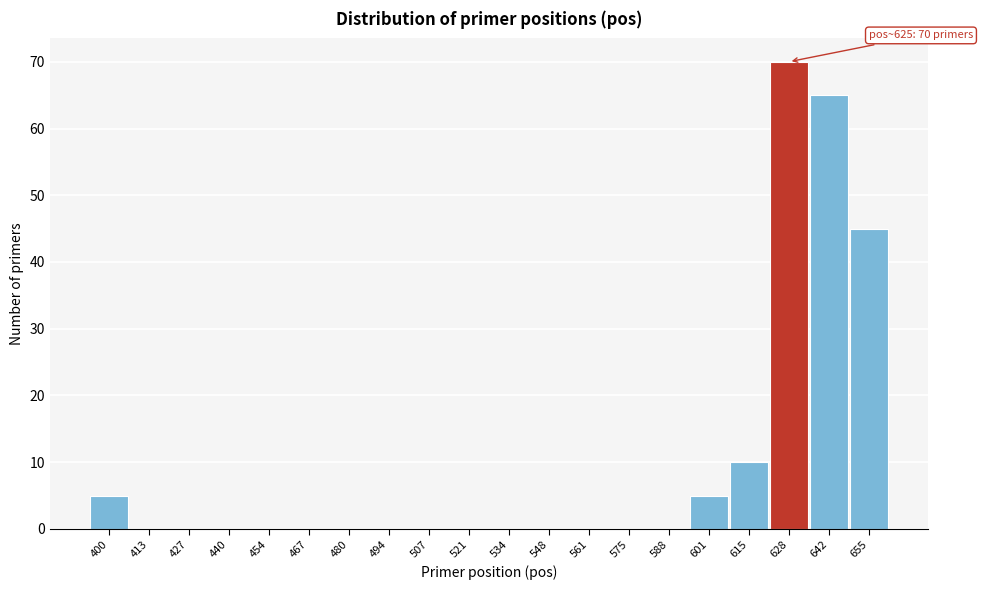

Over which range of the x-axis is the bar tallest?

622 to 636